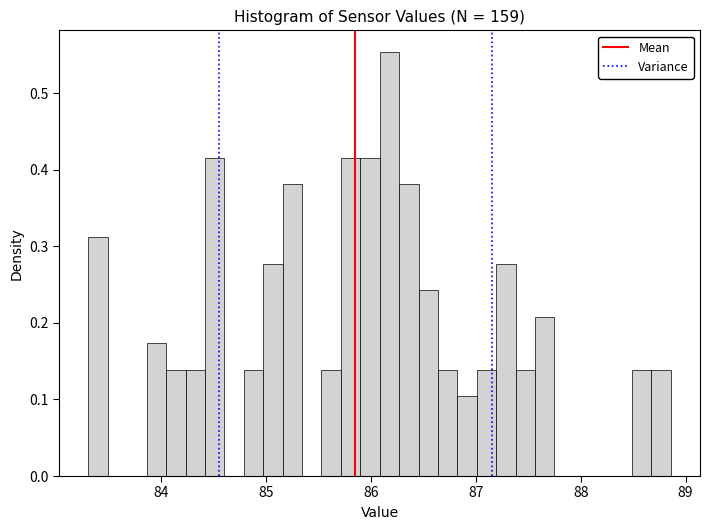

Around what value on the x-axis is the tallest bar? Give the approximate position of its centre, as read against the axis.

86.2